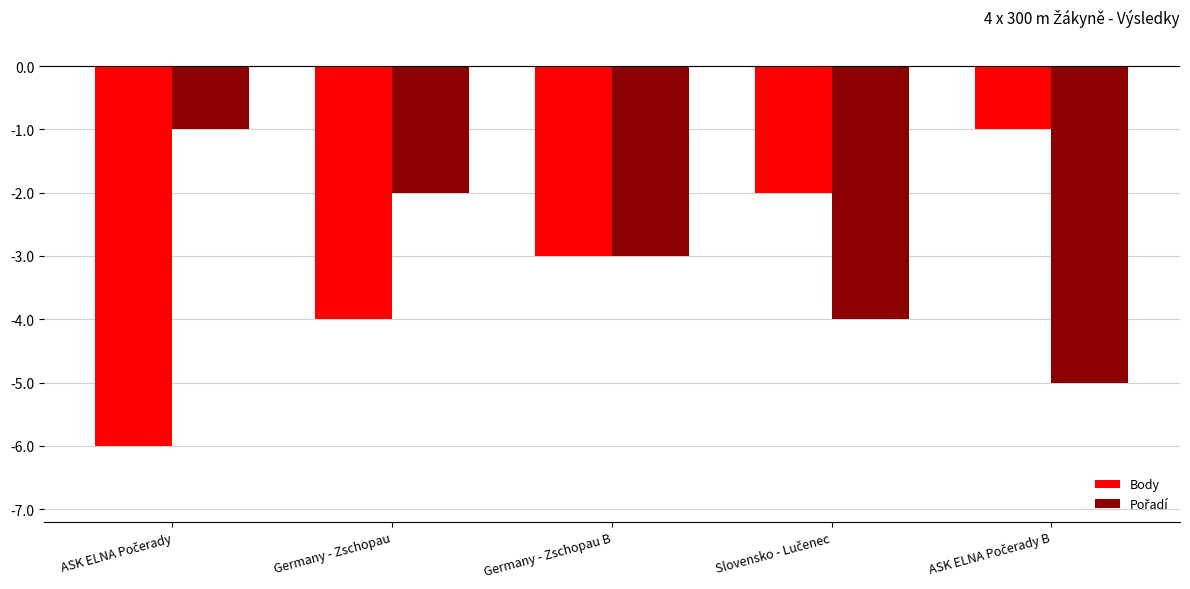

What is the average value of the Body series?

-3